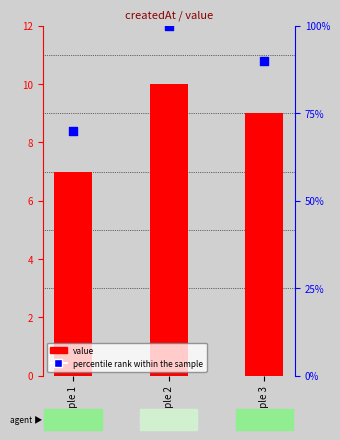

What is the total value across all series at Sample 2?

110